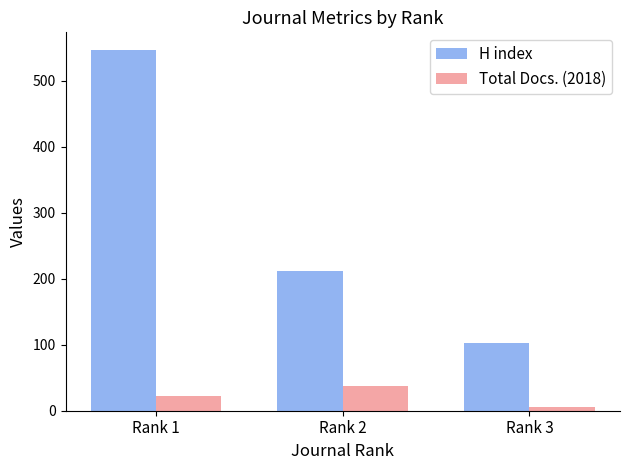

How many bars are there in total?

6